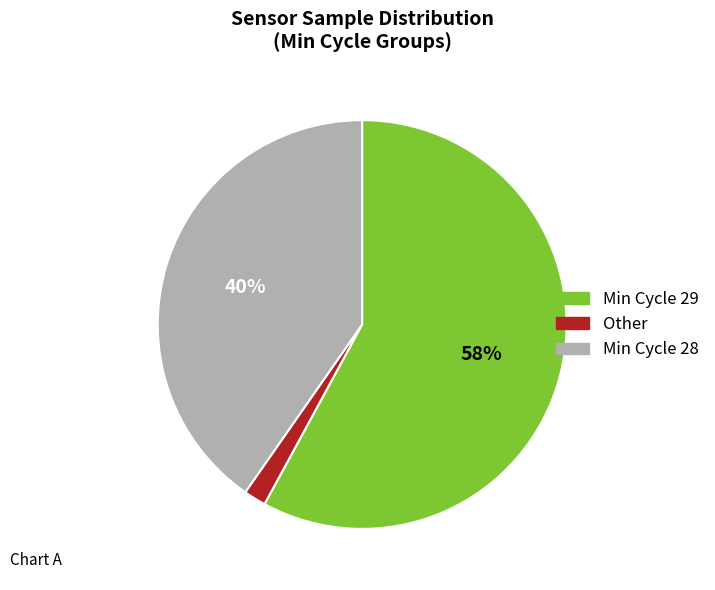

To the nearest percent, what is the average slice percentage?

33%